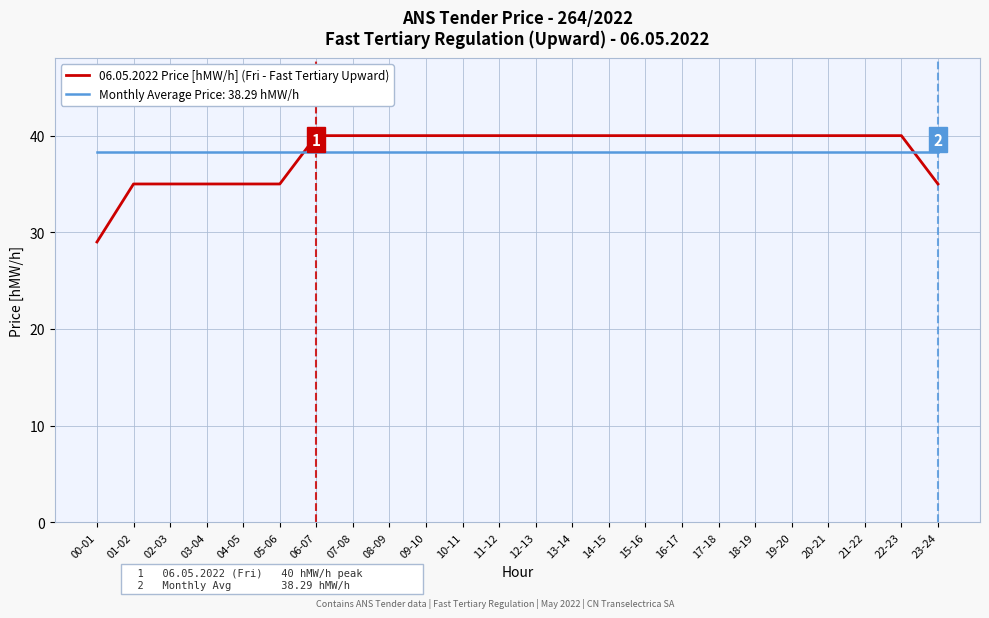

The value of 06.05.2022 Price [hMW/h] (Fri - Fast Tertiary Upward) at 14-15 is 13.3. True or false?

False